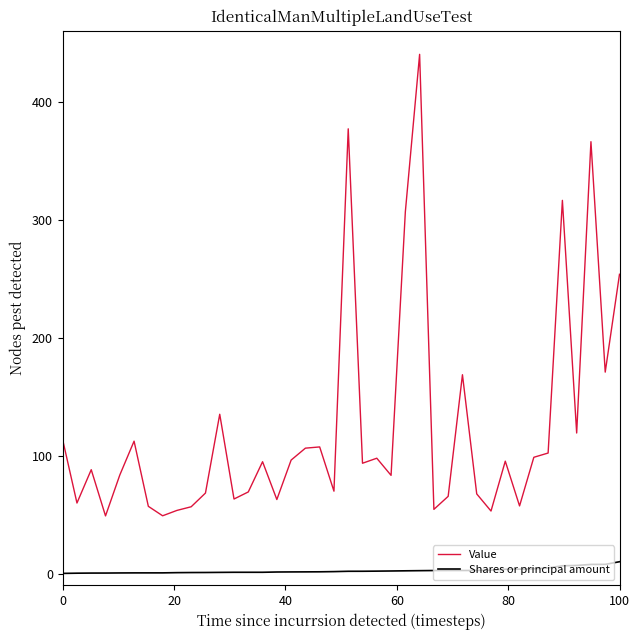

What is the sum of all Shares or principal amount values?

97.5